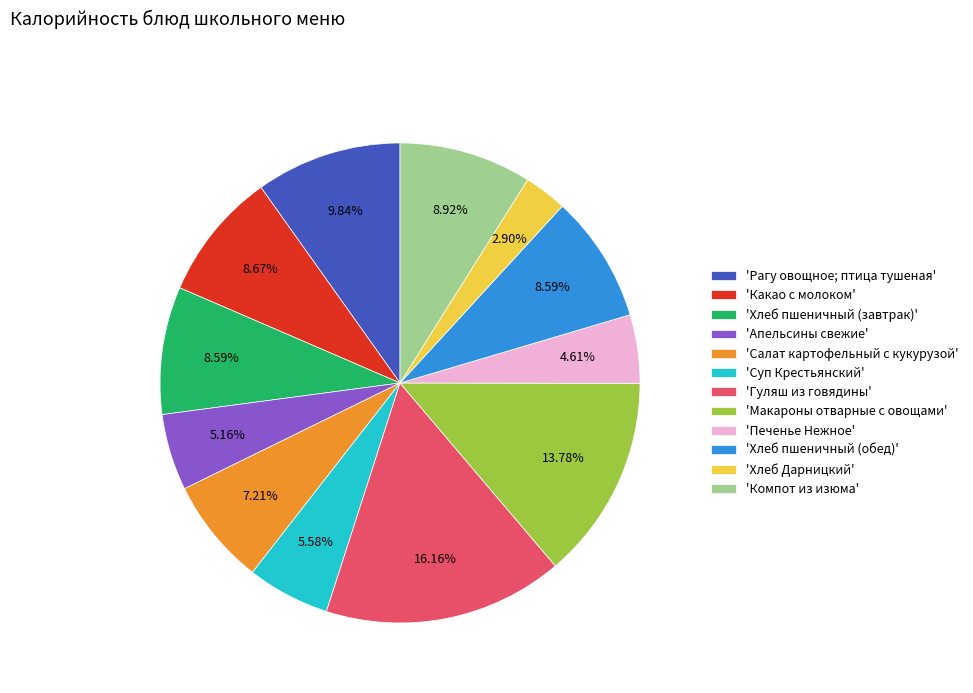

Combined, do 'Салат картофельный с кукурузой' and 'Макароны отварные с овощами' account for over 50%?

No